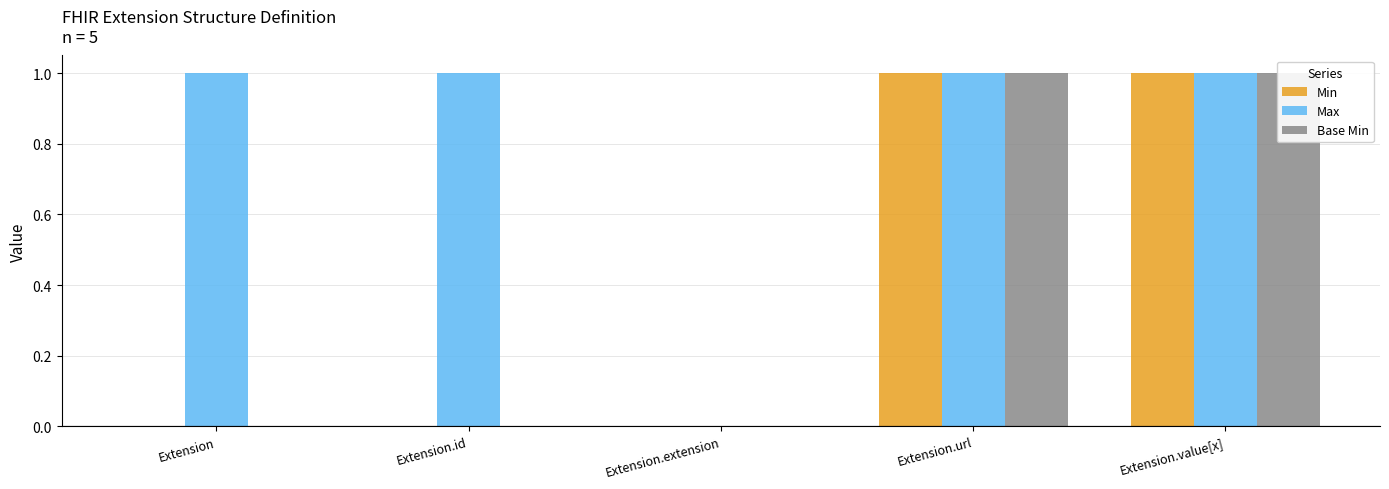

What is the sum of all Max values?

4